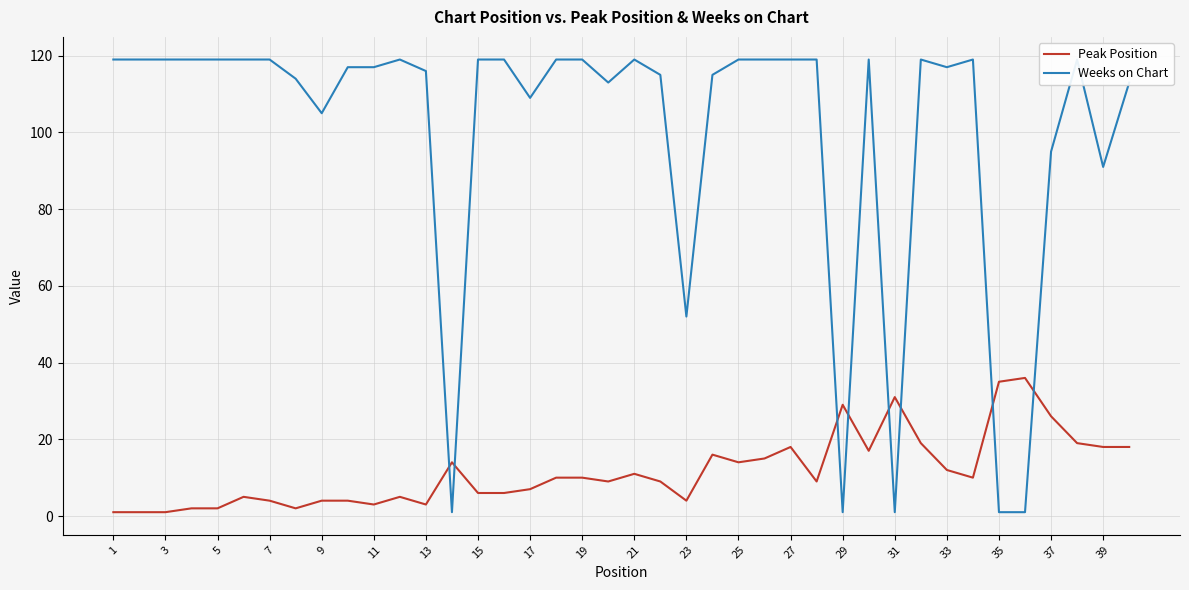

What is the maximum value for Peak Position?

36